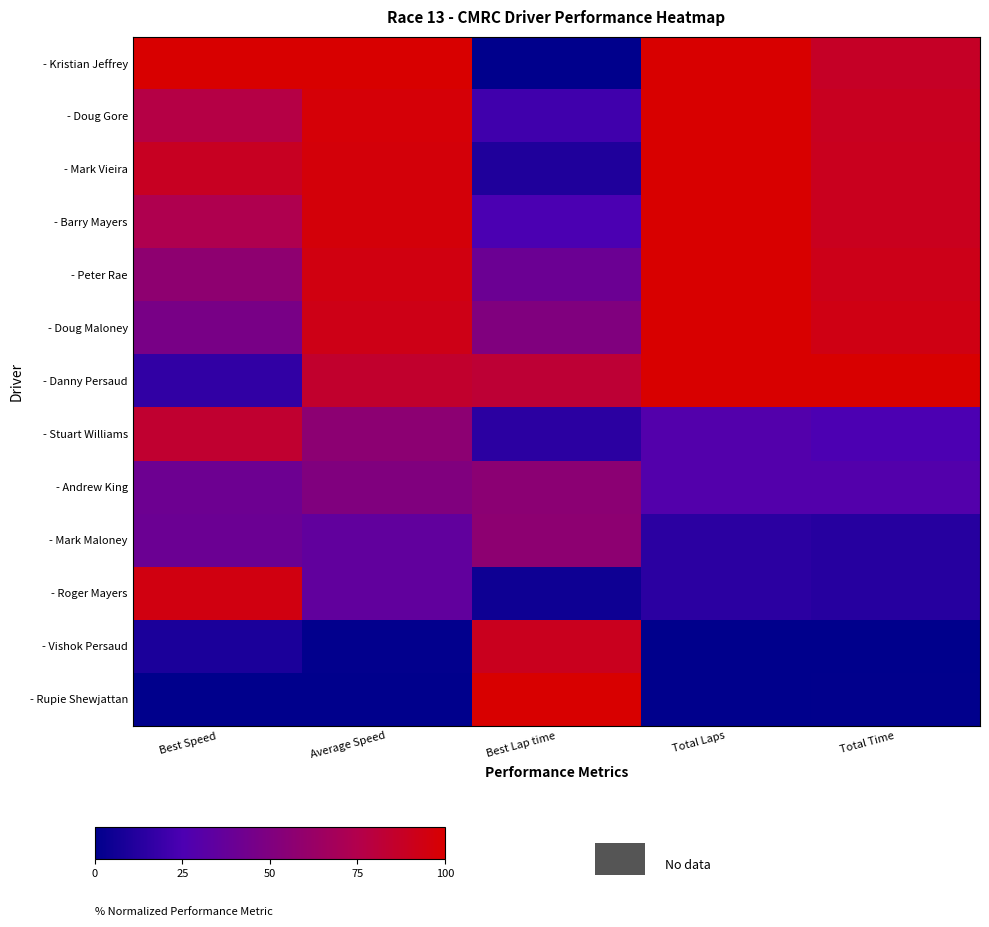

Which series has the largest range (max minus min)?

- Kristian Jeffrey